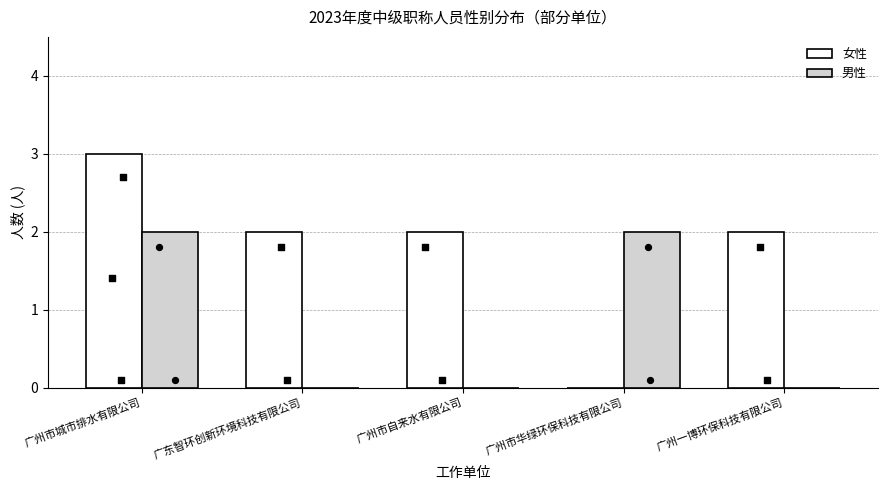

Which series reaches the minimum Y coordinate?

女性